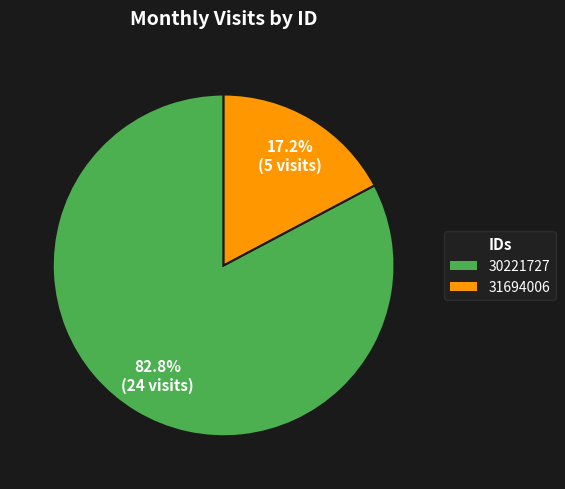

Which category accounts for the majority?

30221727